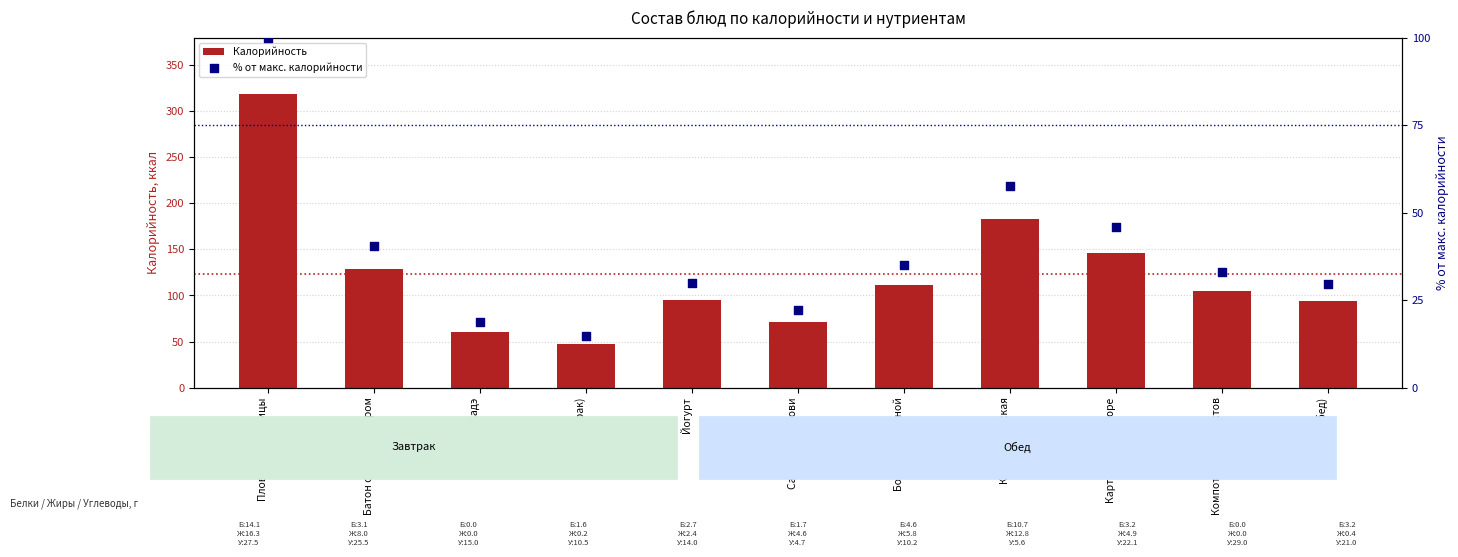

Which series contains the highest Y value?

Калорийность